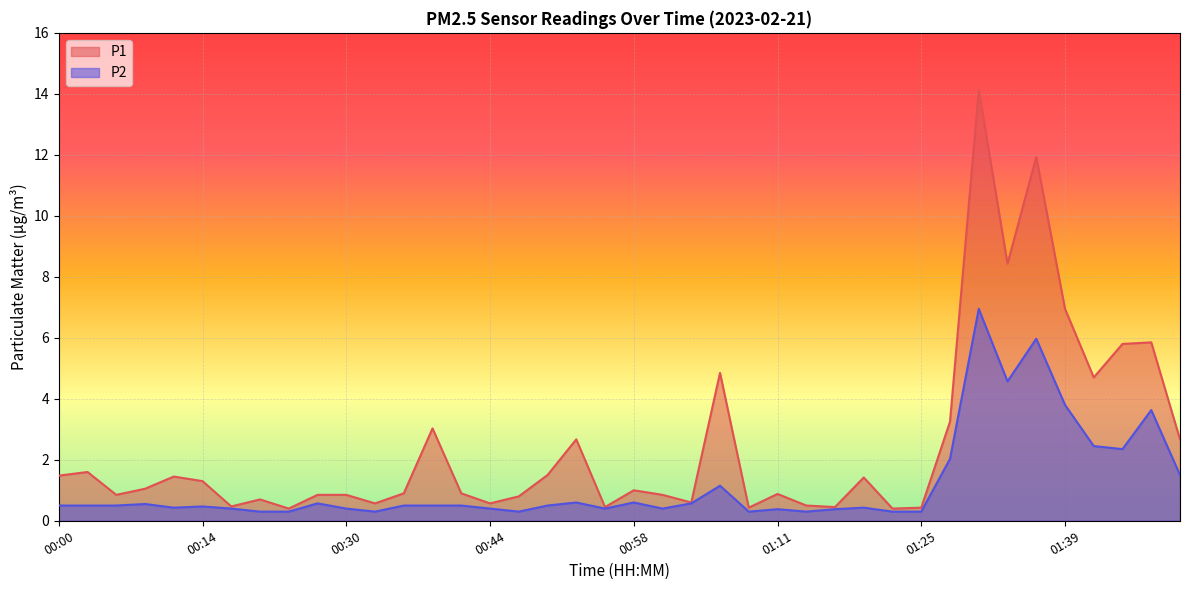

What is the label of the 8th point from the right?

01:31